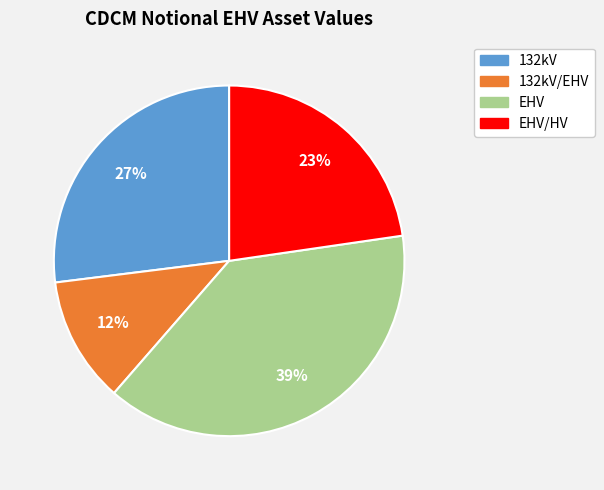

Count the number of slices in the pie.

4